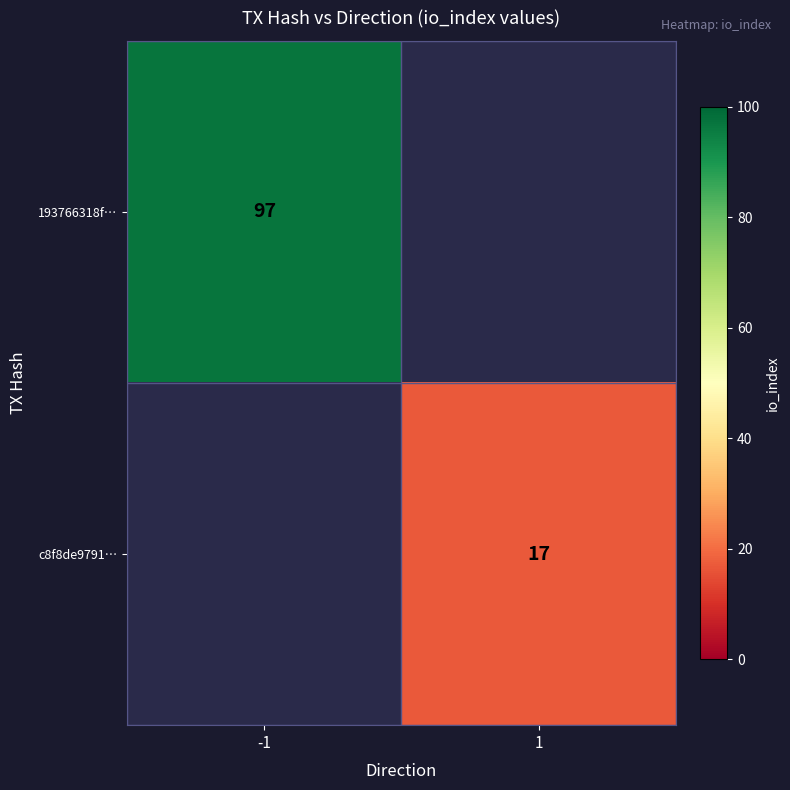

Is the value of c8f8de9791… at 1 greater than the value of 193766318f… at -1?

No